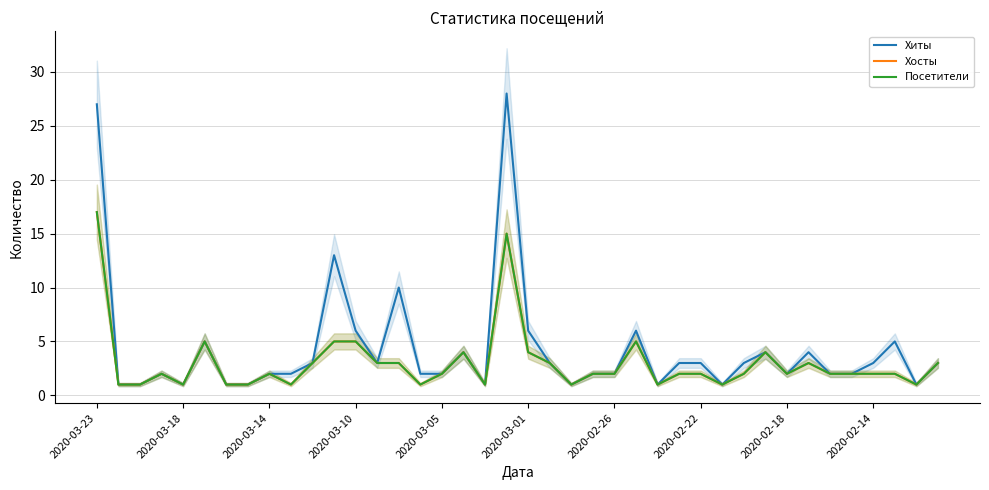

What position from the left is 22?

23